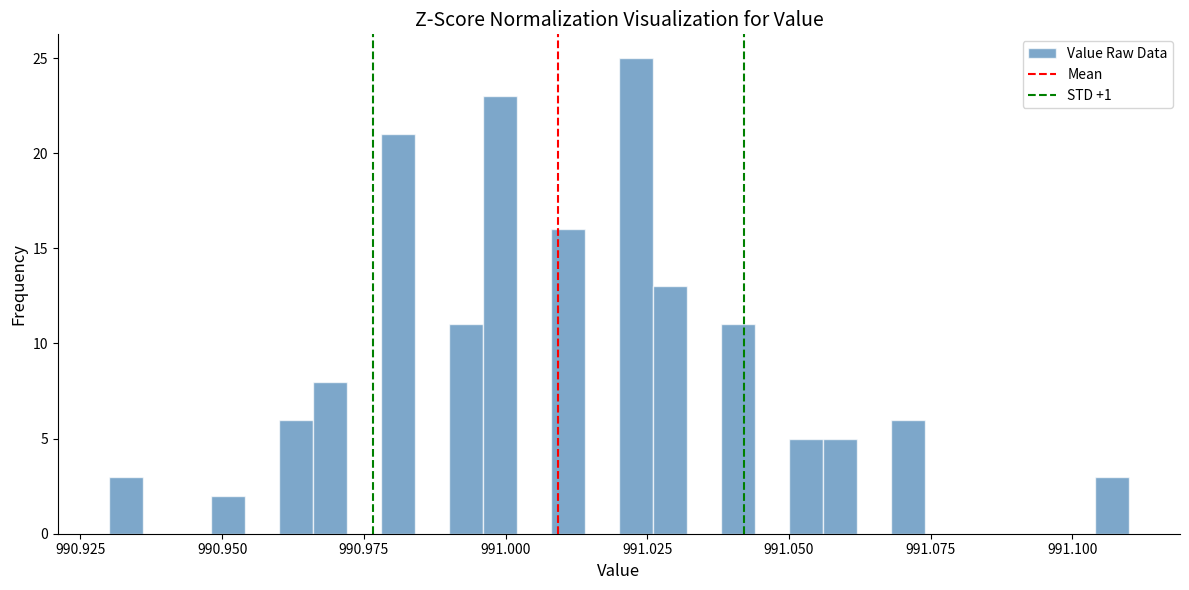

Around what value on the x-axis is the tallest bar? Give the approximate position of its centre, as read against the axis.

991.025